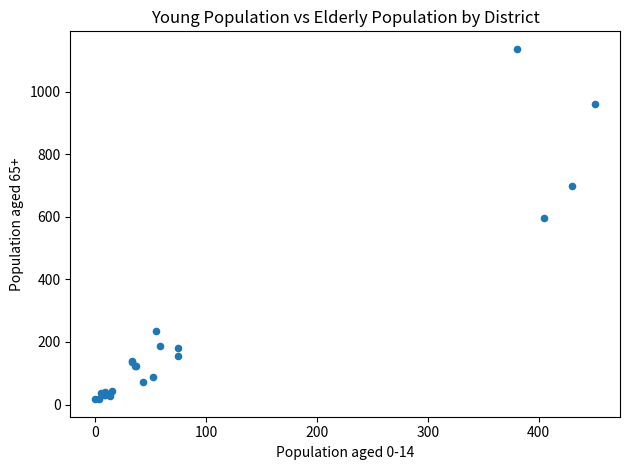

What Y value in the scatter plot is closest to 577?

597